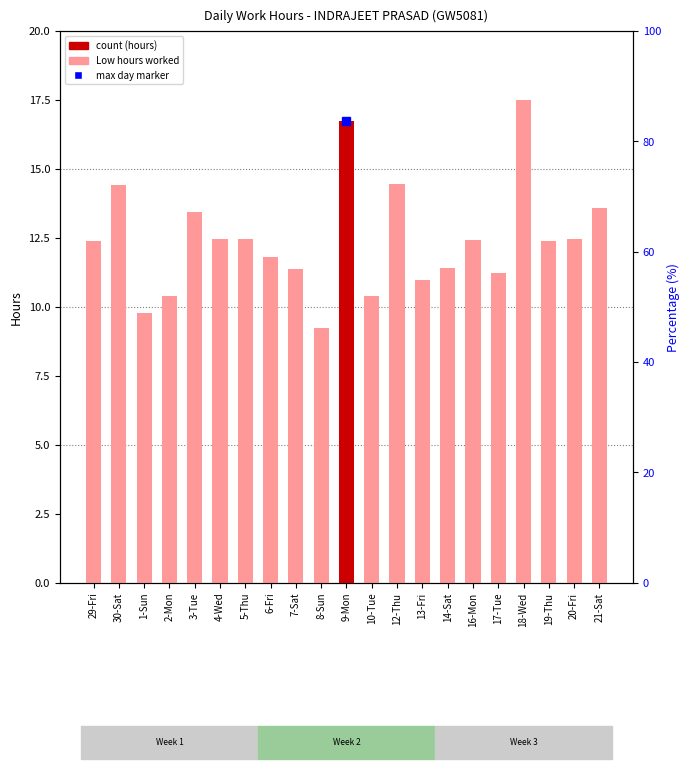

What is the value of the 18th bar from the left?

17.5